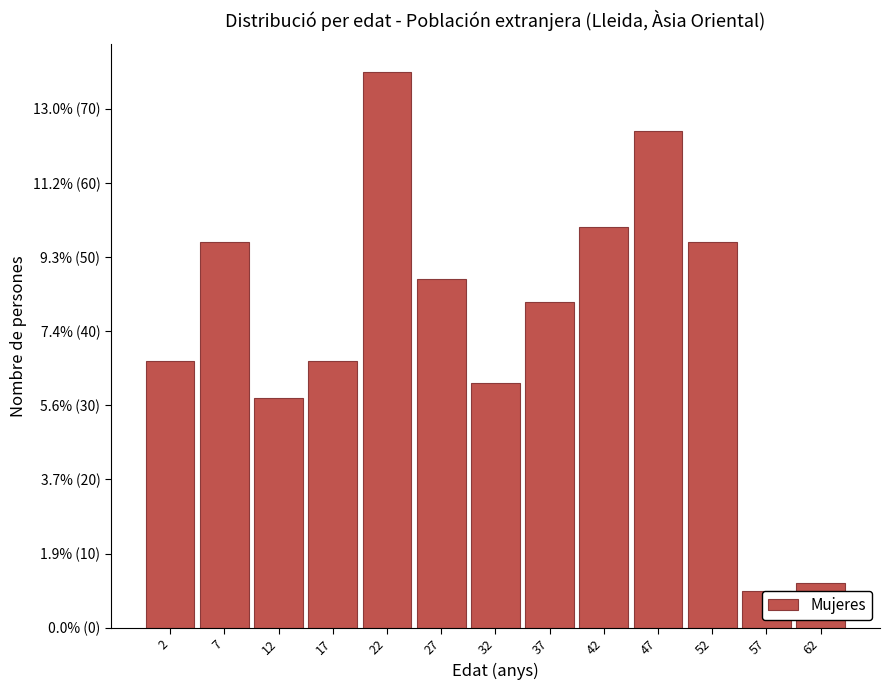

Does the chart contain any negative values?

No